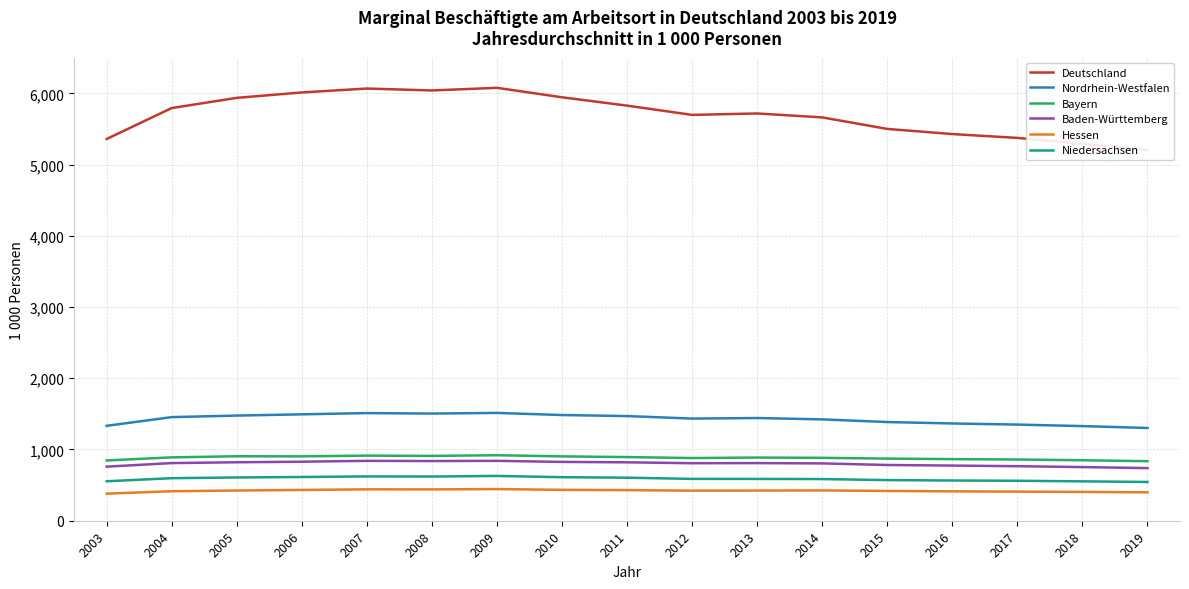

Does the chart have visible grid lines?

Yes